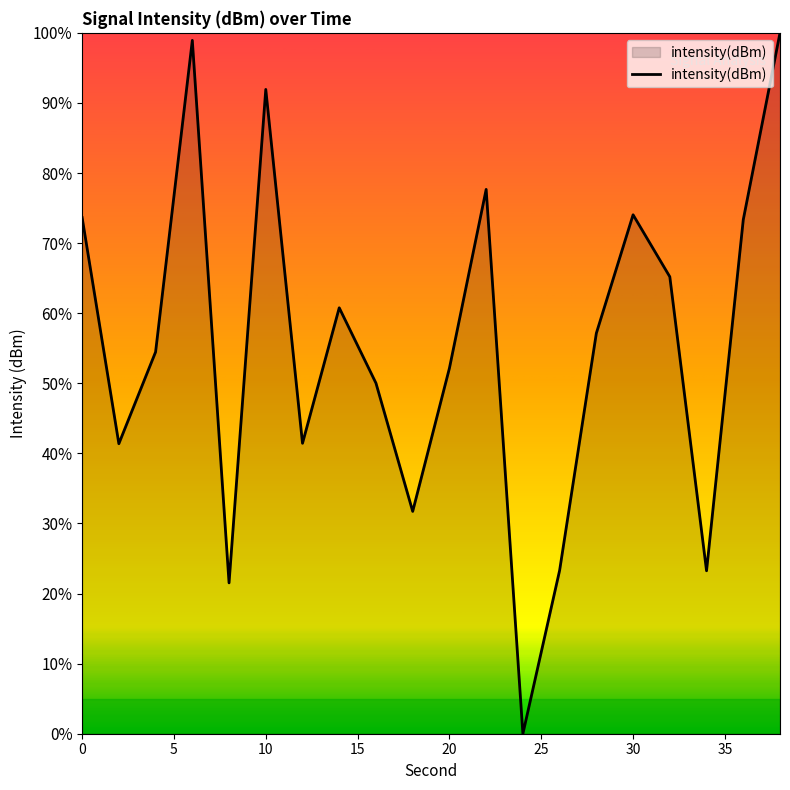

What is the difference between the maximum and minimum values?

100.0